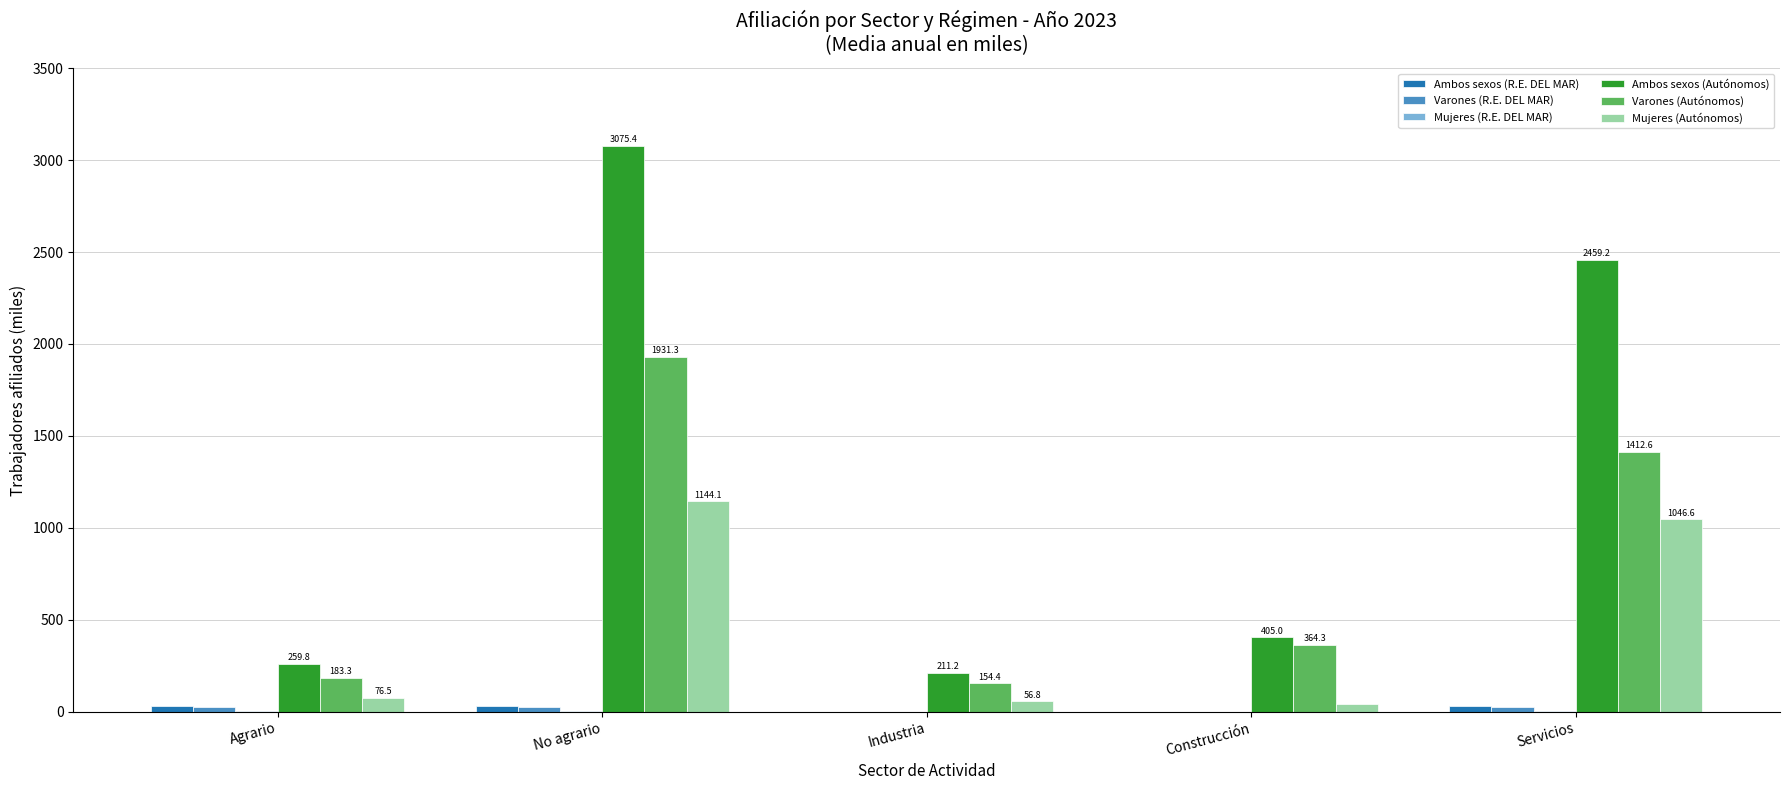

Which category has the highest value across all series?

No agrario